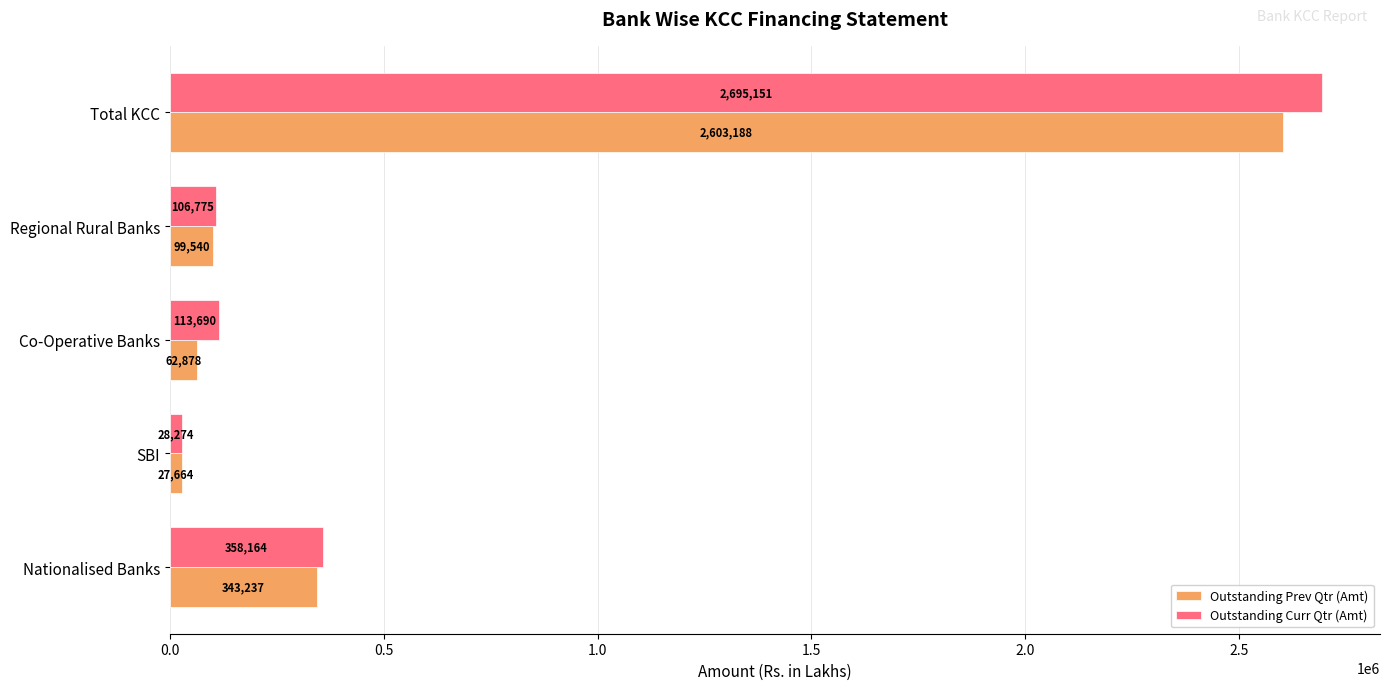

What is the sum of all Outstanding Prev Qtr (Amt) values?

3136507.1